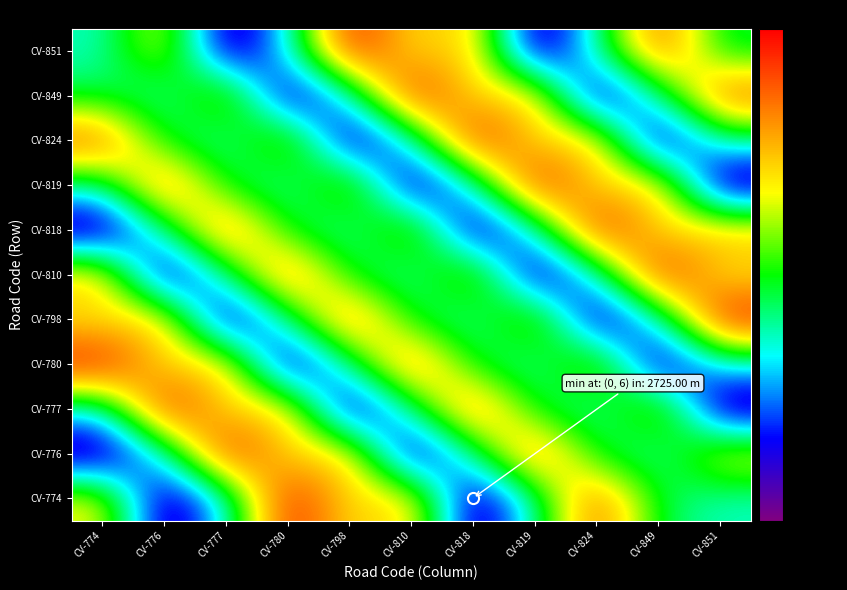

At which category is the sum across all series the highest?

CV-774